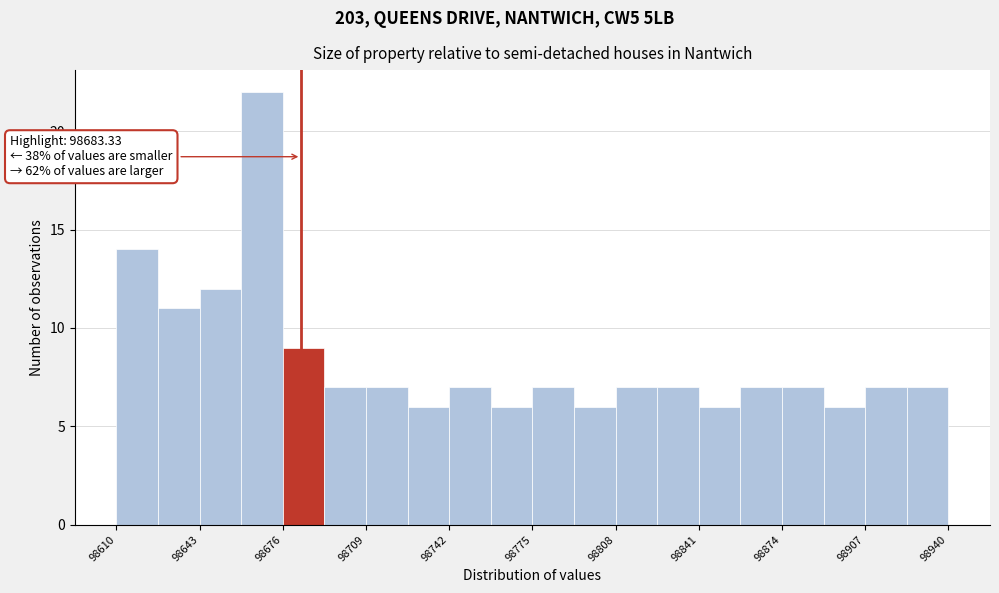

Around what value on the x-axis is the tallest bar? Give the approximate position of its centre, as read against the axis.

98670